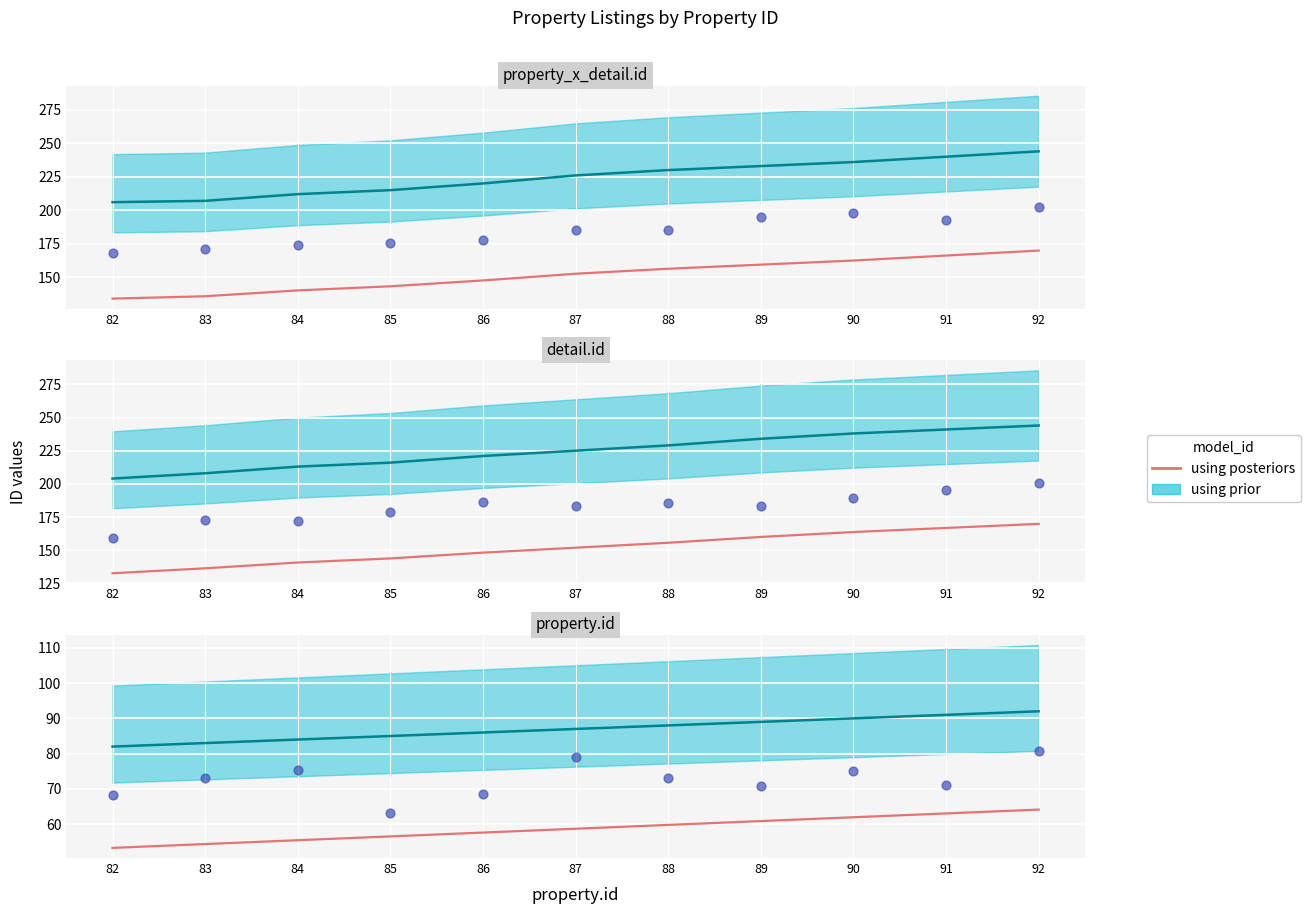

What is the change in value from 82 to 88?

+6.5